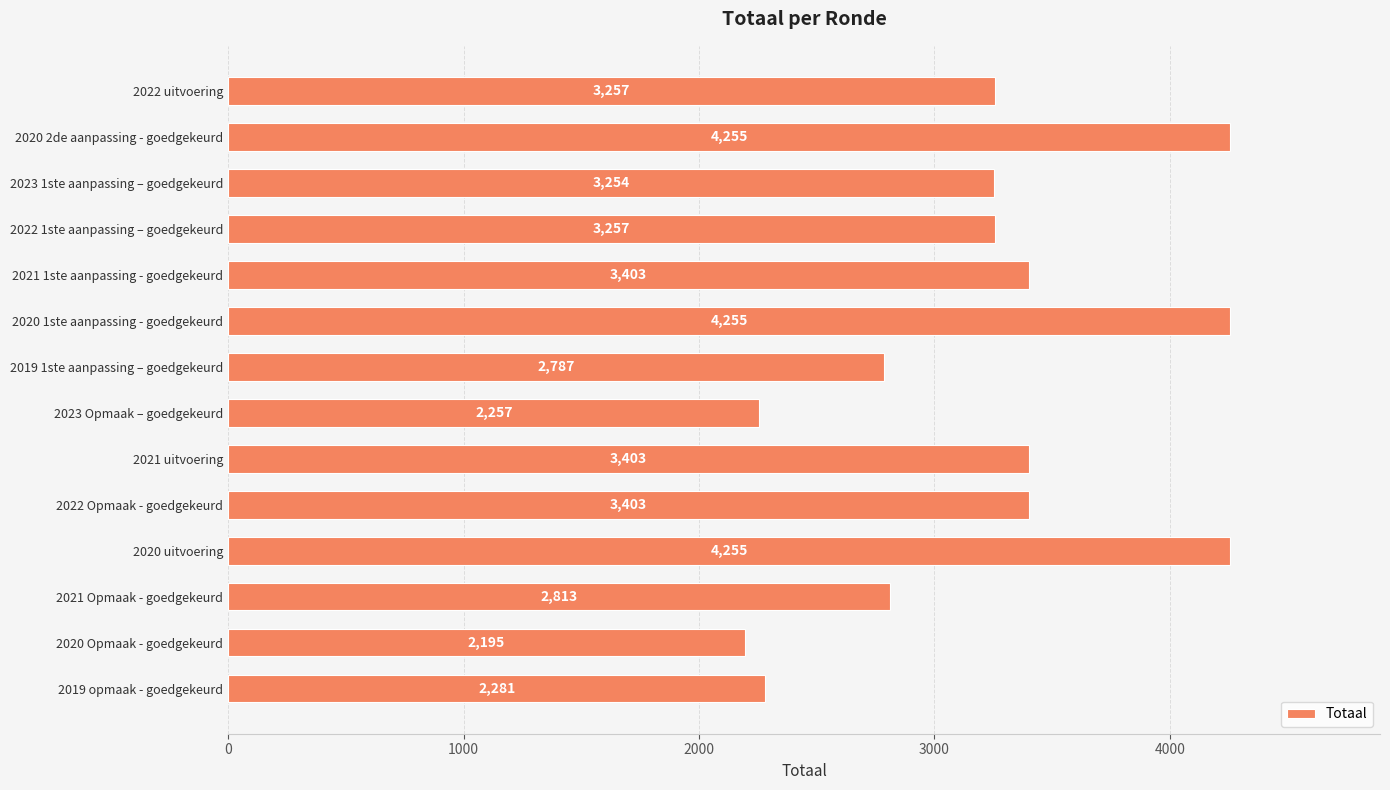

True or false: the data shows 3257 at 2022 1ste aanpassing – goedgekeurd.

True